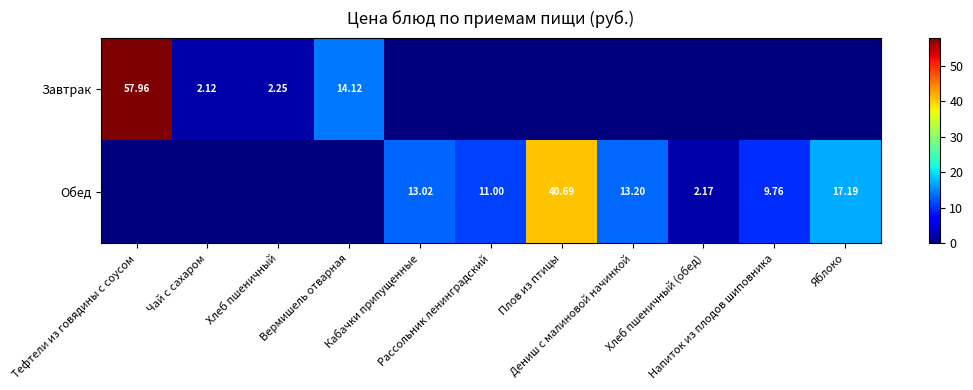

At how many categories does at least one series exceed 56?

1